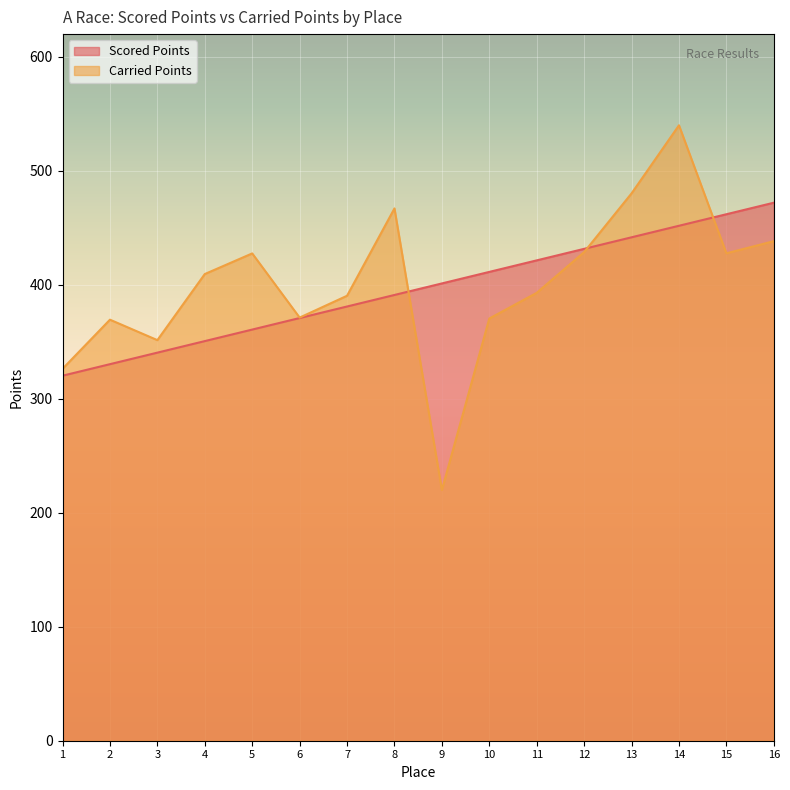

What is the smallest value displayed?

220.0